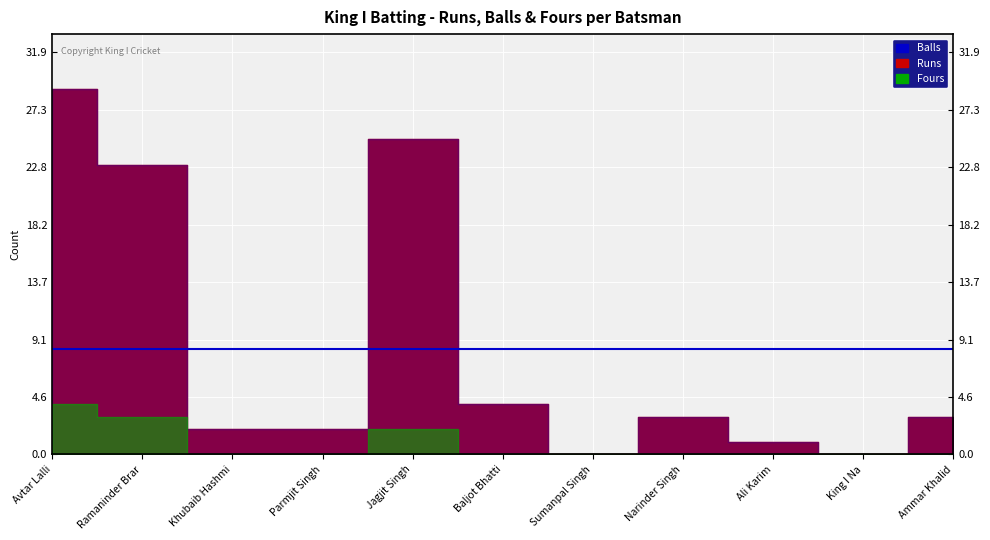

What position from the left is Ramaninder Brar?

2